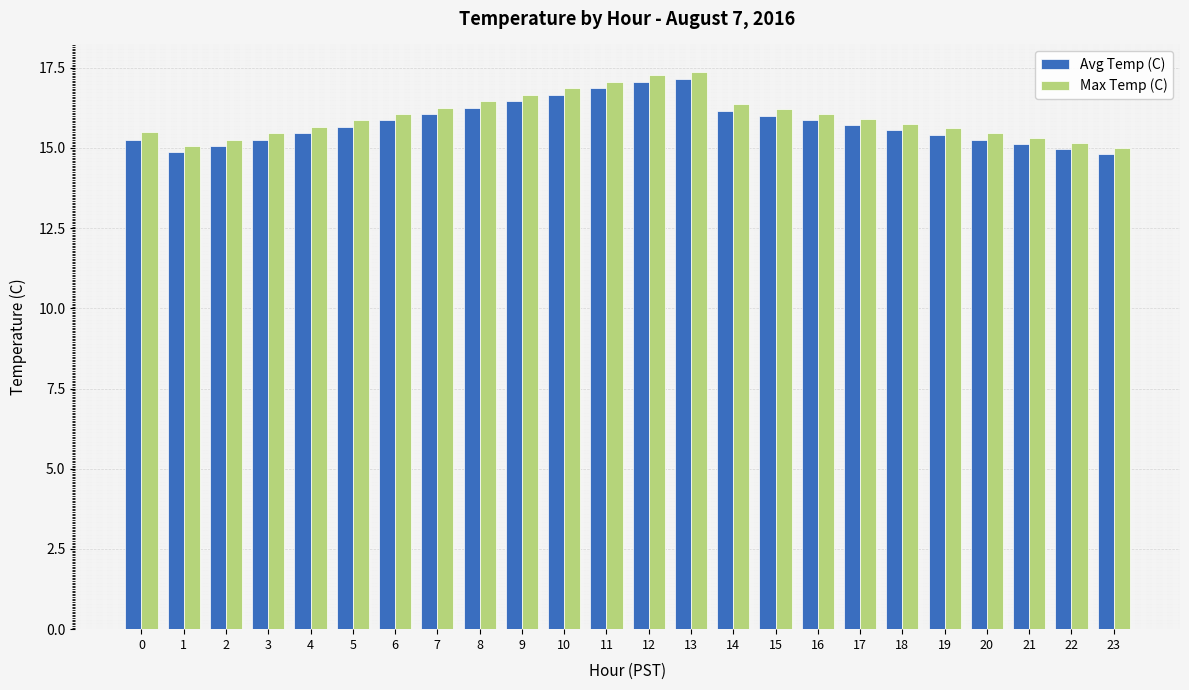

What is the minimum value shown in the chart?

14.8